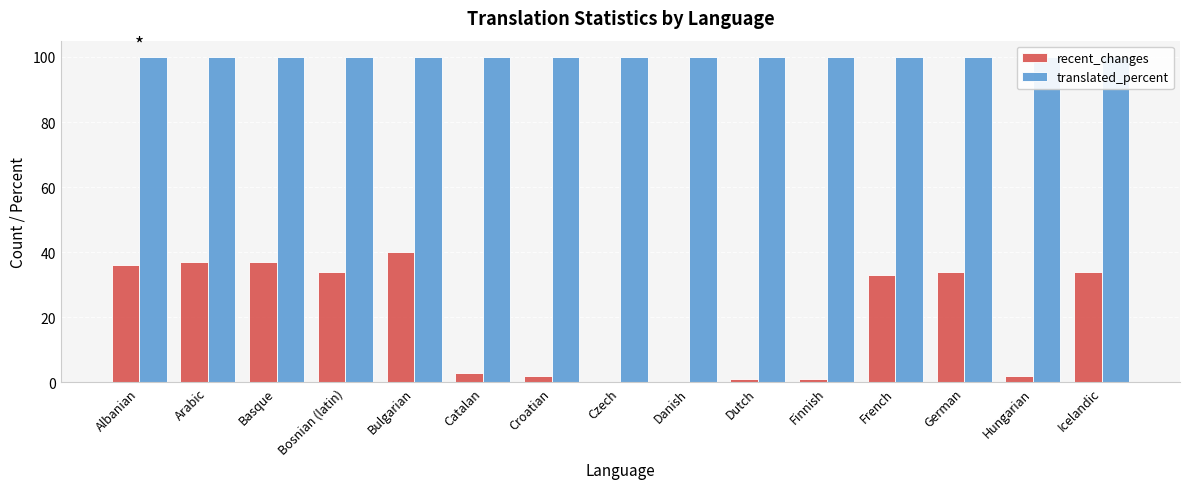

What are all the series names shown in the legend?

recent_changes, translated_percent